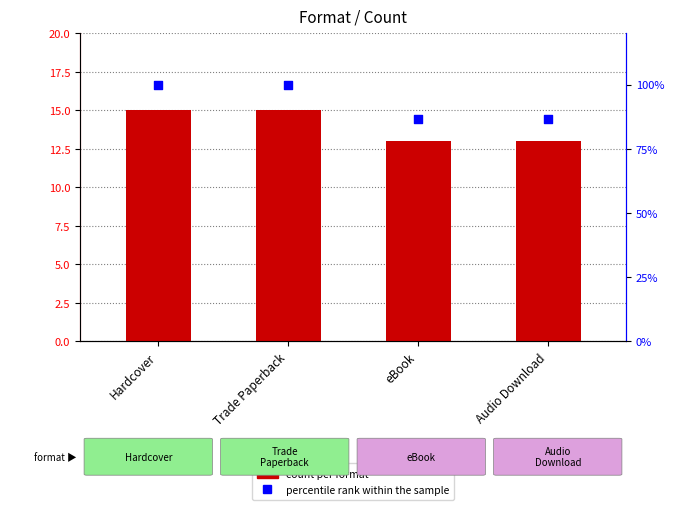

At how many categories does at least one series exceed 47?

4